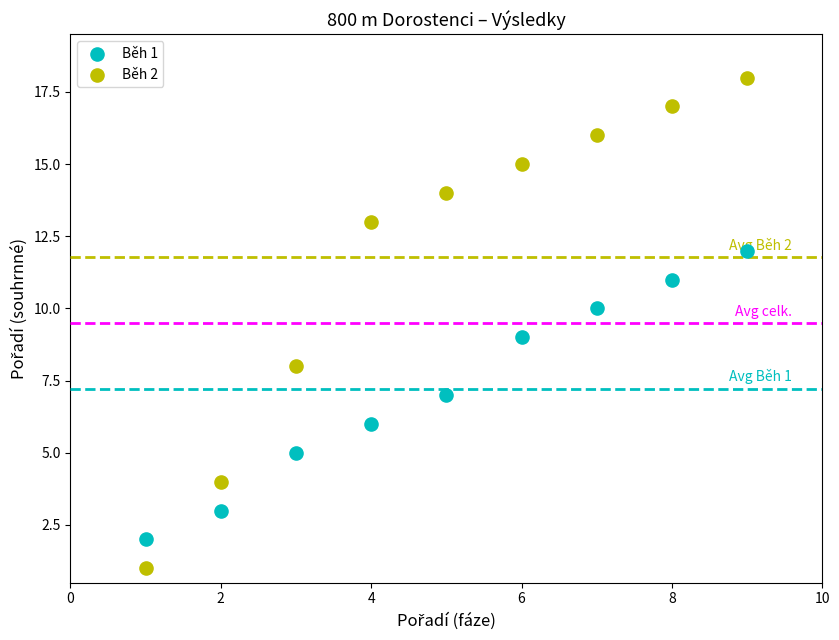

Across all data points, what is the range of X values (max minus min)?

8